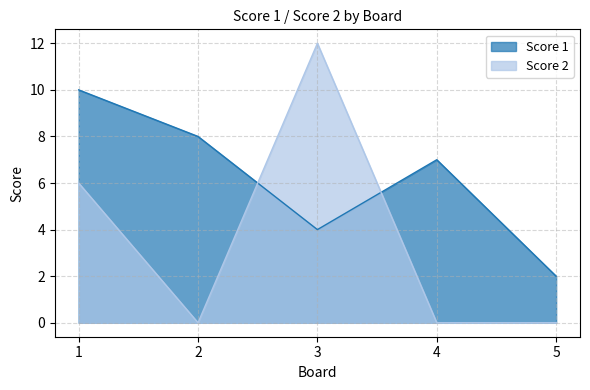

How many lines are shown in the chart?

2